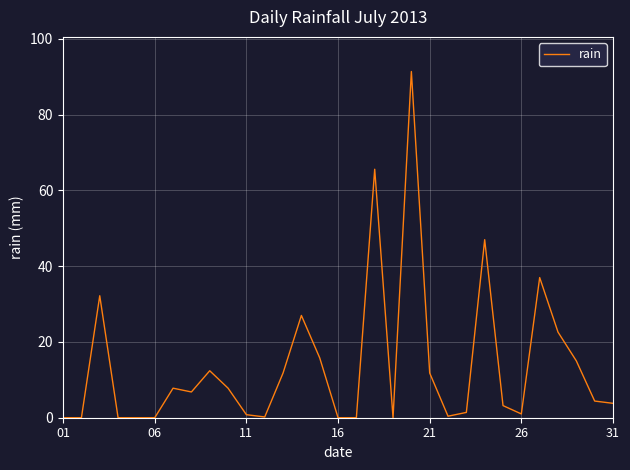

Is this an area chart (filled region under the line)?

No